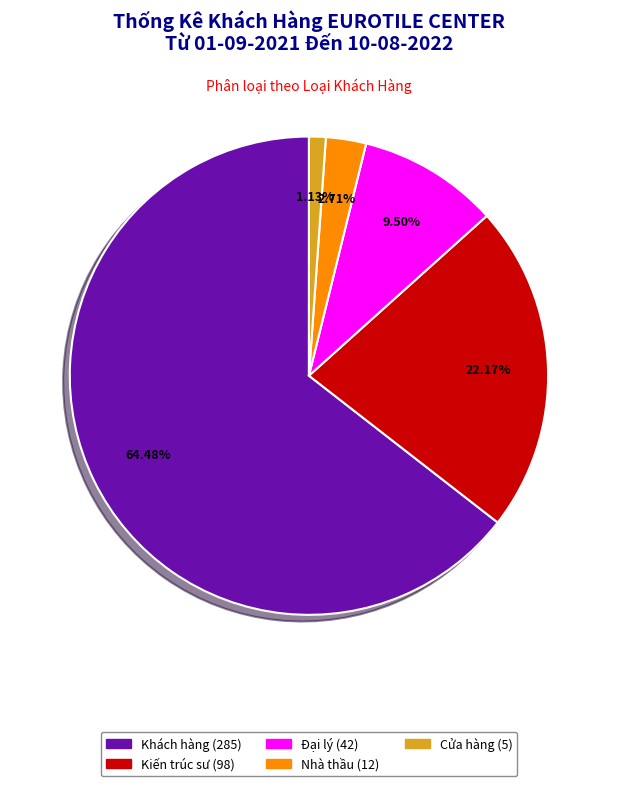

How many segments does this pie chart have?

5